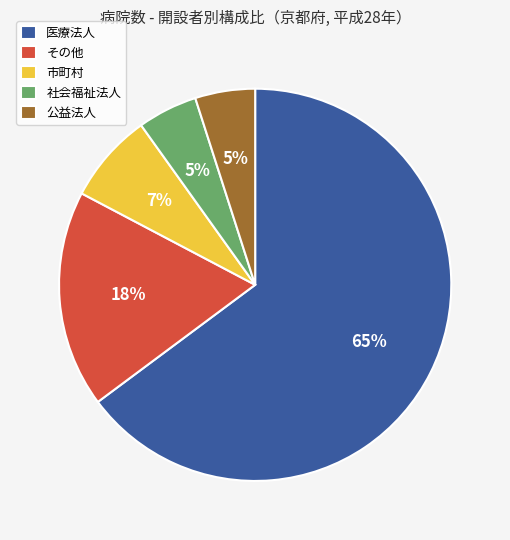

To the nearest percent, what is the combined percentage of 公益法人 and 市町村?

12%